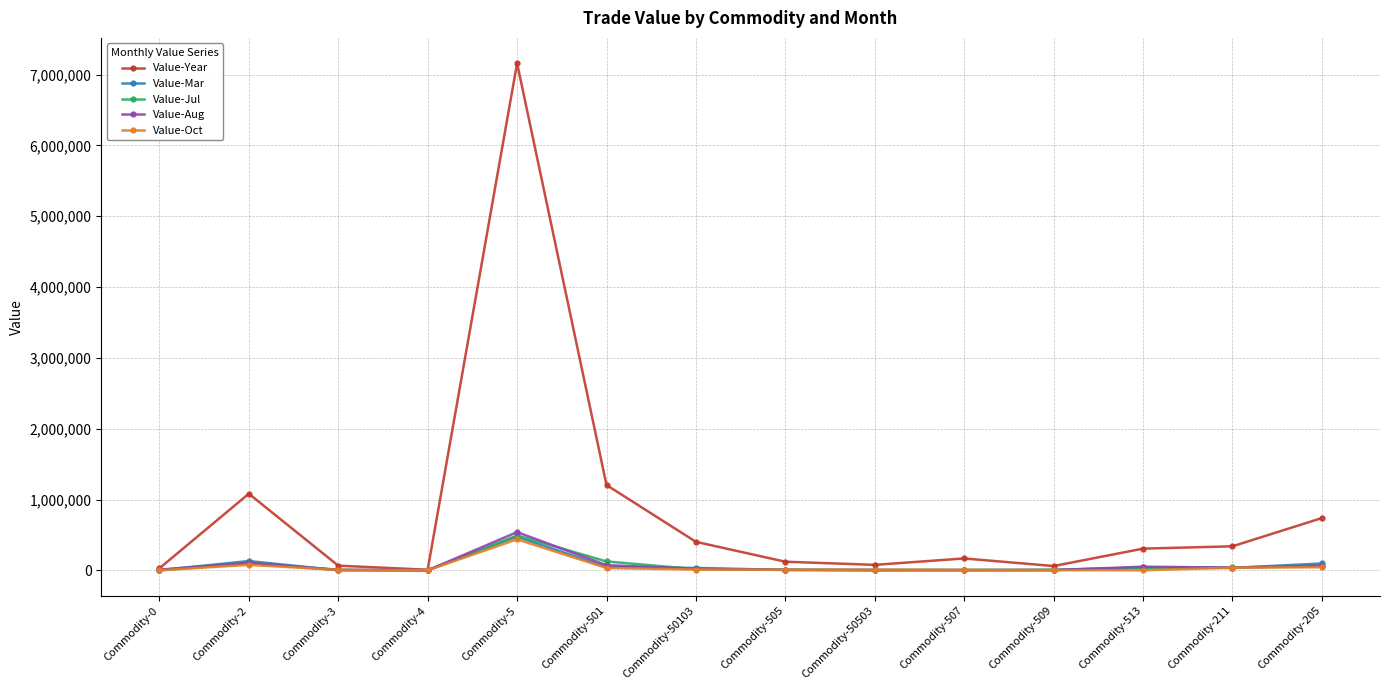

At which category is the sum across all series the highest?

Commodity-5